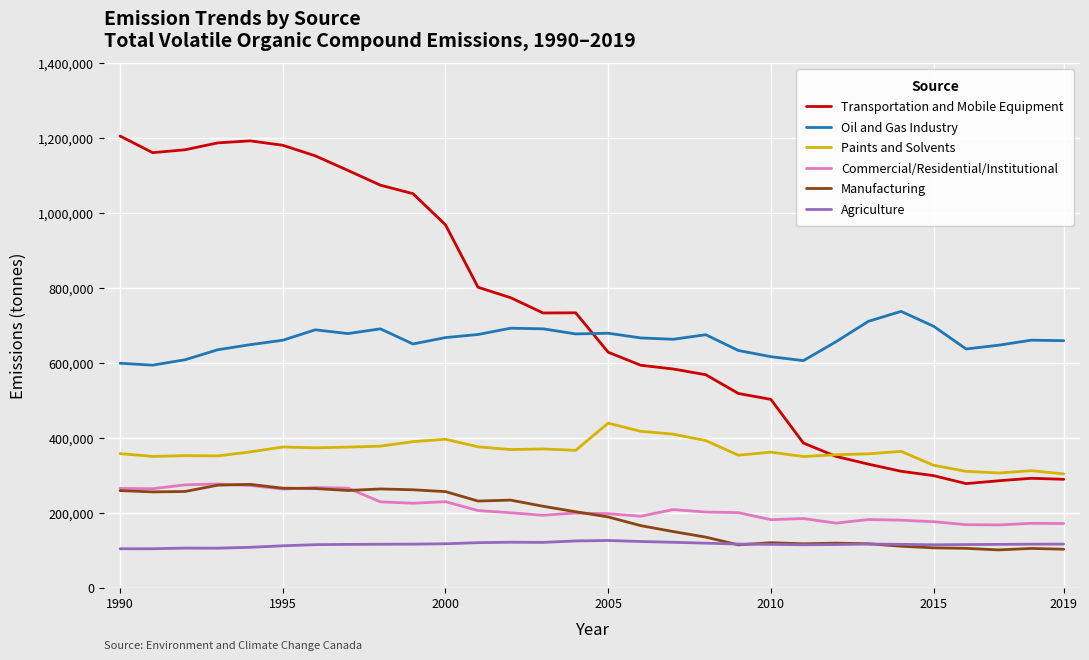

True or false: Transportation and Mobile Equipment and Manufacturing intersect in this chart.

False